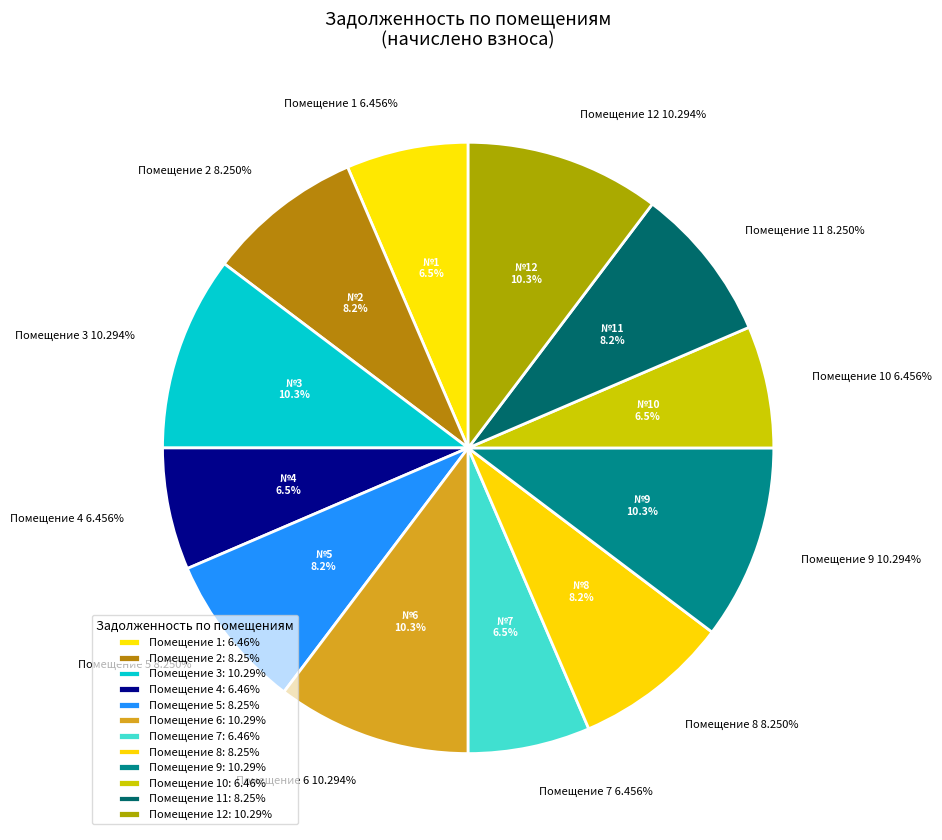

To the nearest percent, what is the combined percentage of 5 and 3?

19%